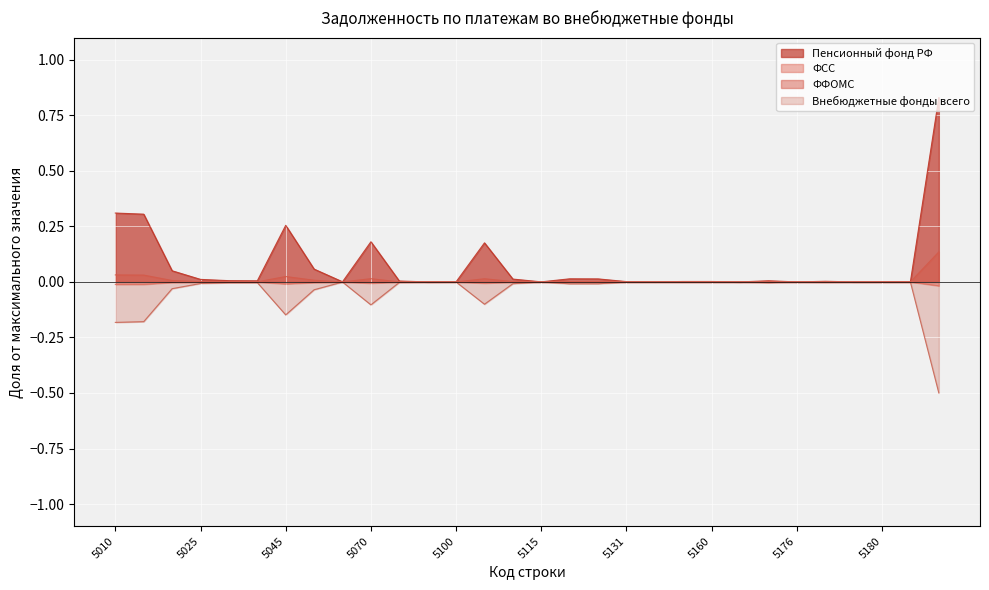

At which category does the chart reach its minimum across all series?

5200